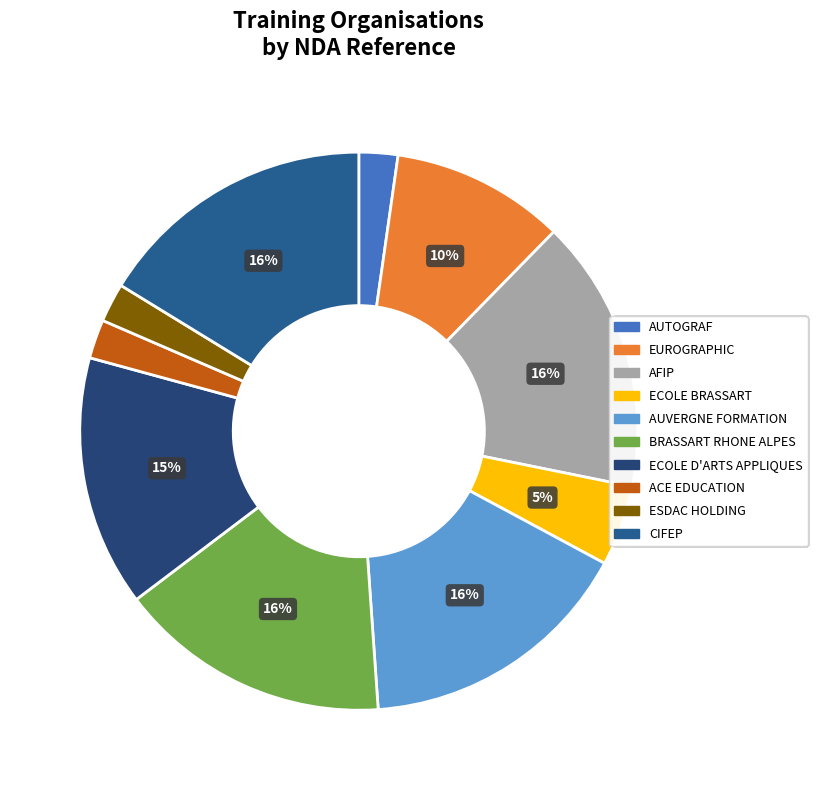

Does any single category account for the majority?

No